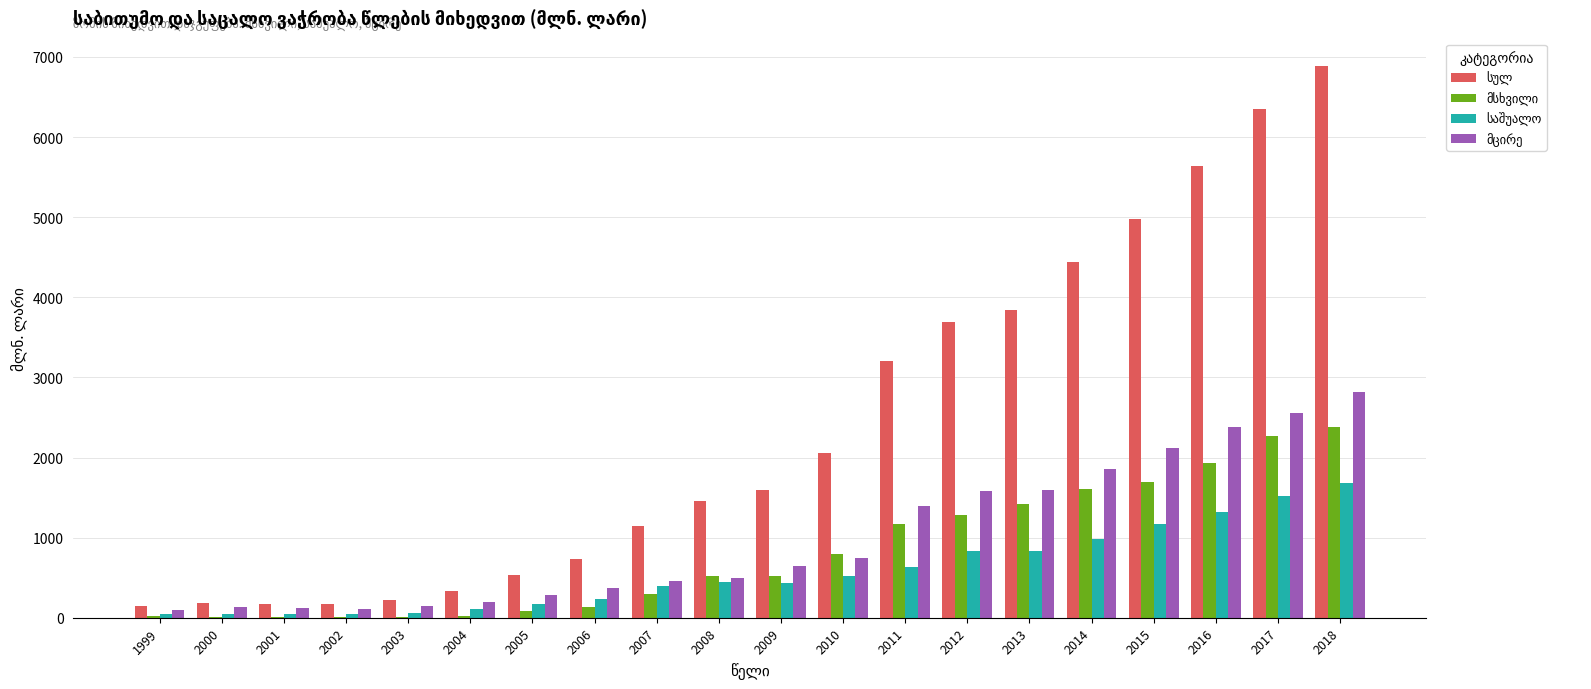

What is the total value across all series at 2007?

2292.7